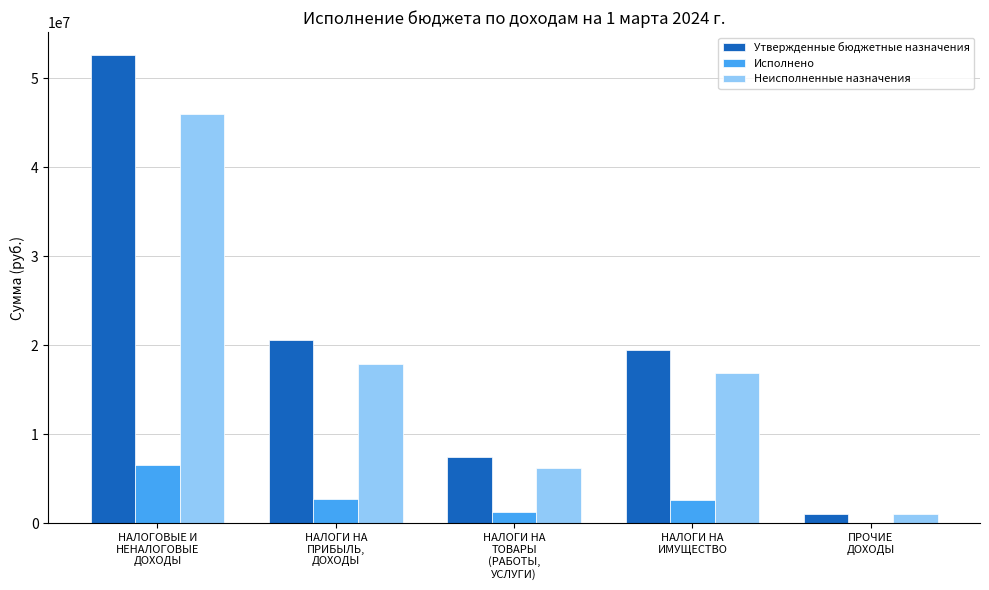

Count the number of data series in this chart.

3